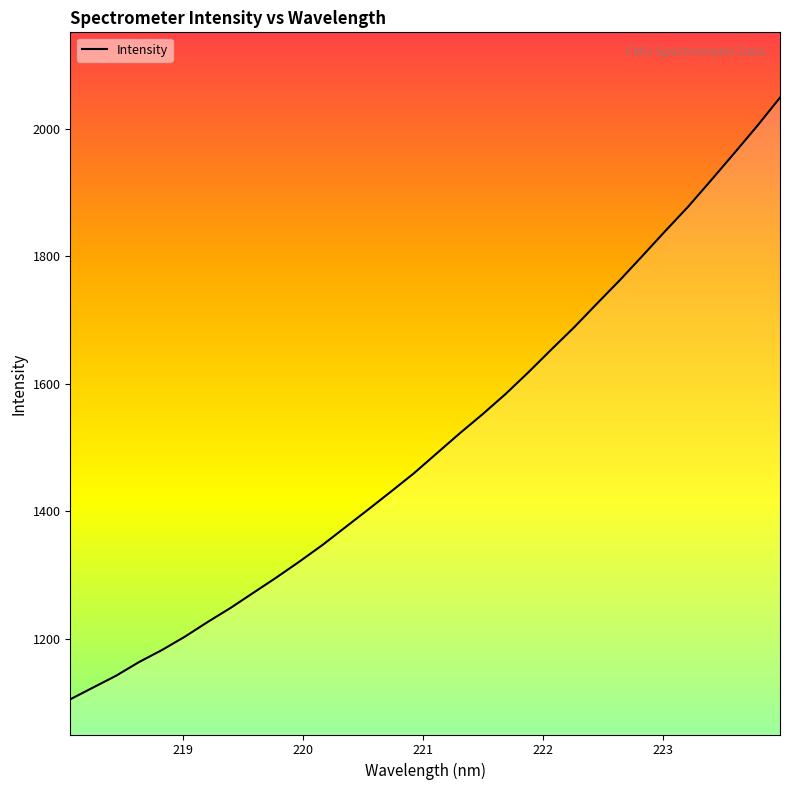

Is this an area chart (filled region under the line)?

No